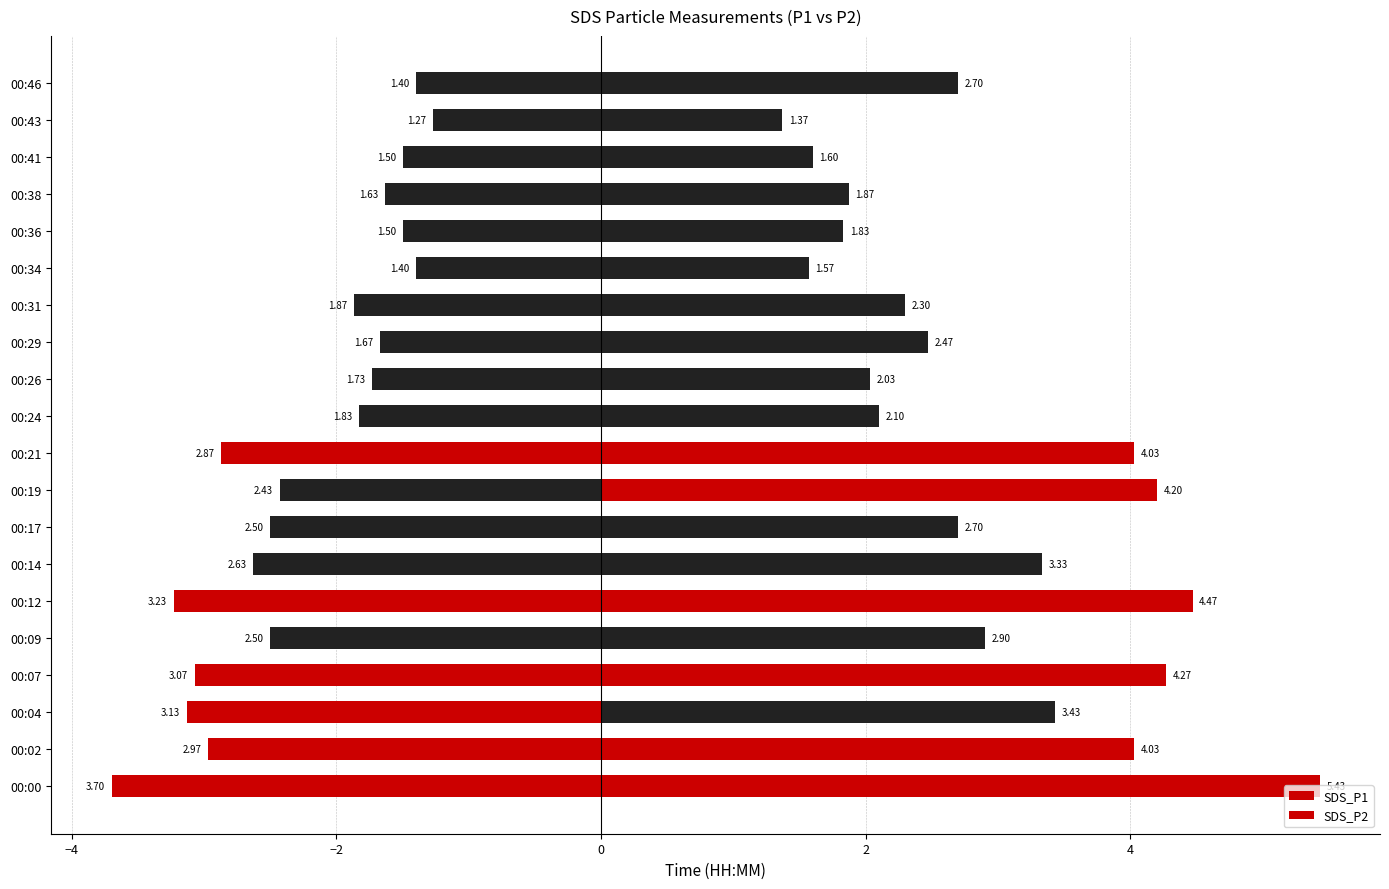

How many categories are shown in the chart?

20